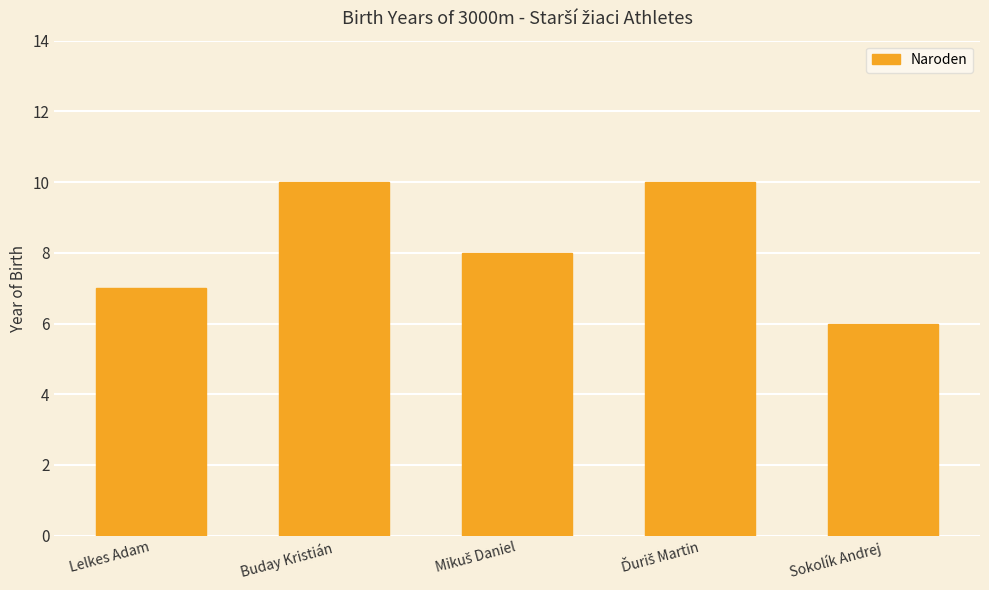

What is the ratio of the value at Lelkes Adam to the value at Buday Kristián?

0.7